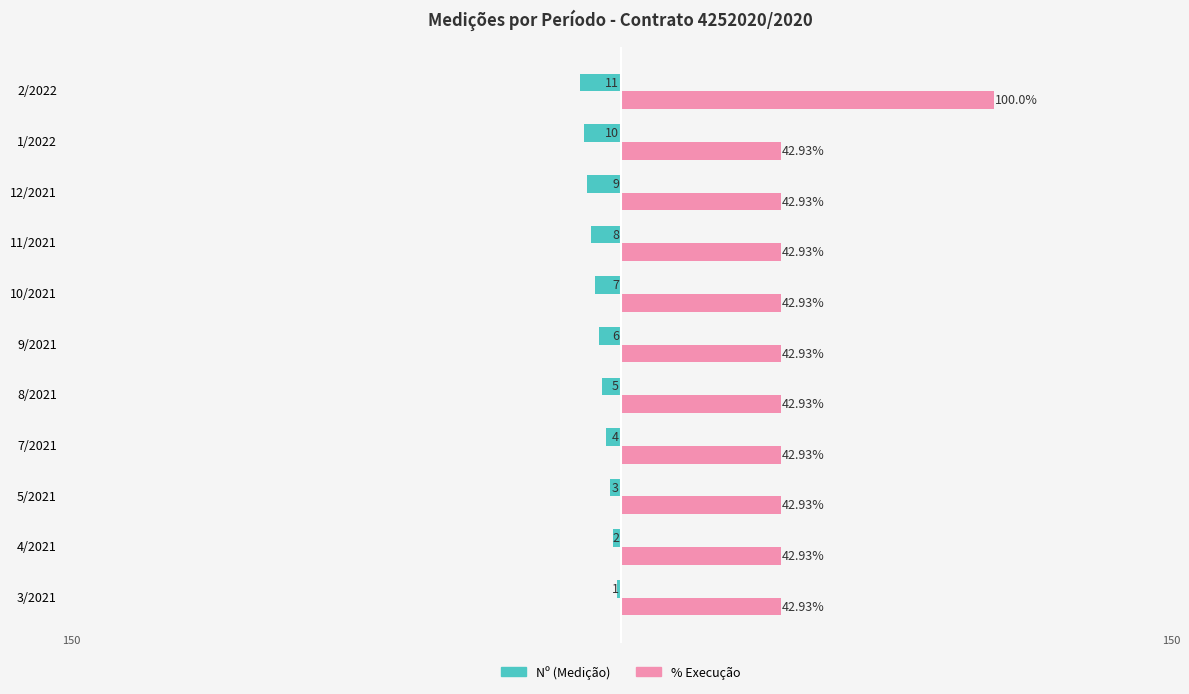

What are all the series names shown in the legend?

Nº (Medição), % Execução